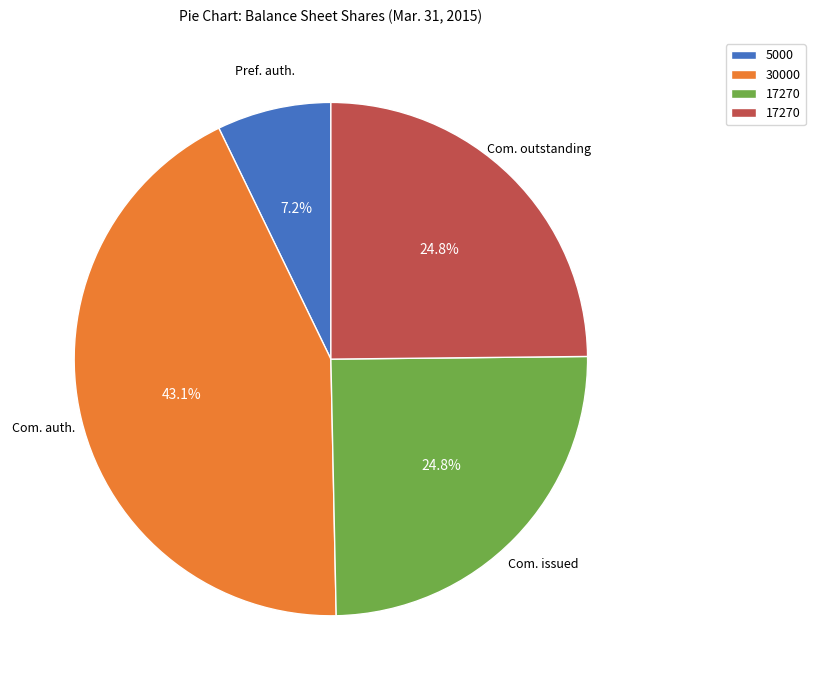

Is there any slice that represents more than half of the pie?

No